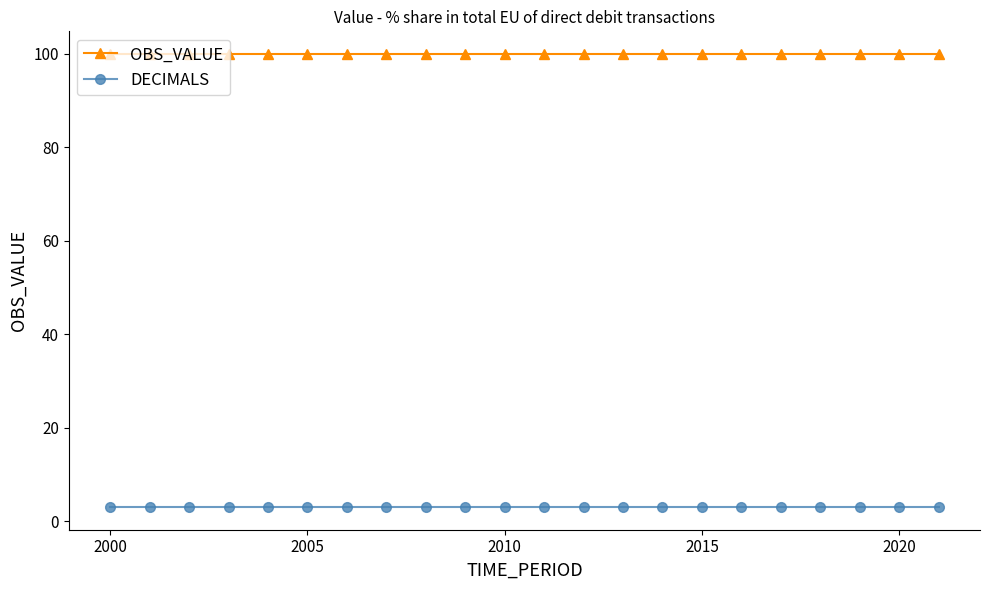

True or false: OBS_VALUE and DECIMALS intersect in this chart.

False